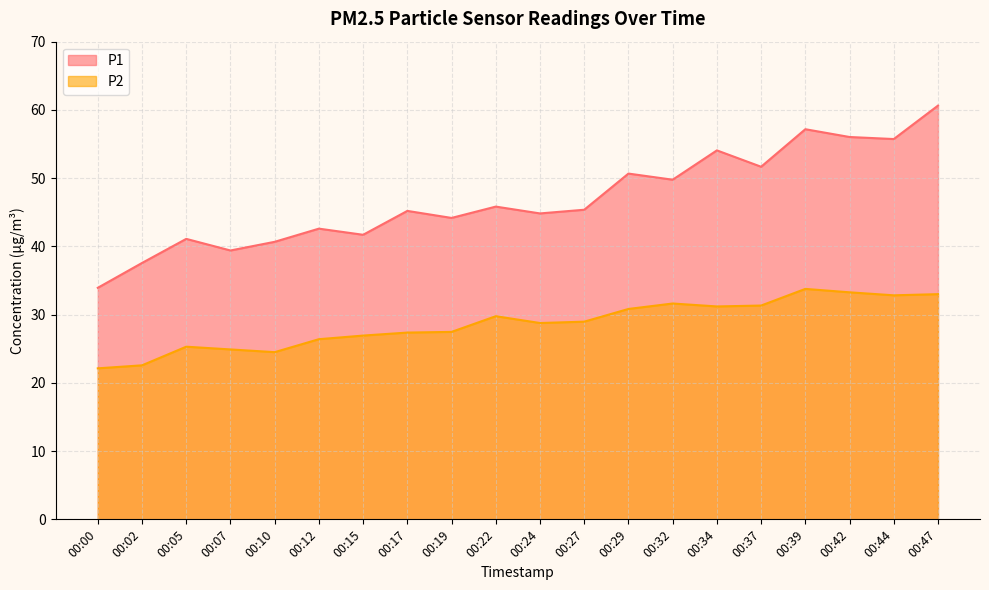

The value of P2 at 00:27 is 29.0. True or false?

True